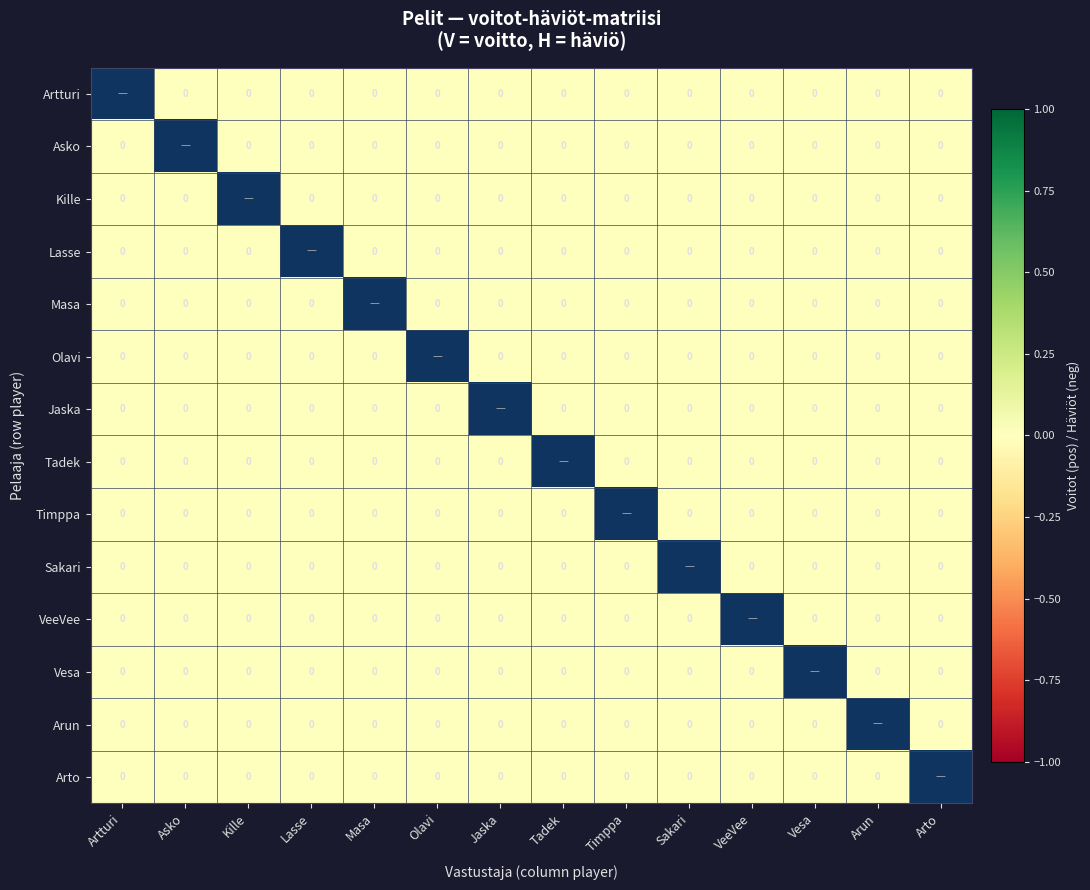

Is the value of Sakari at Arto greater than the value of Artturi at Timppa?

No